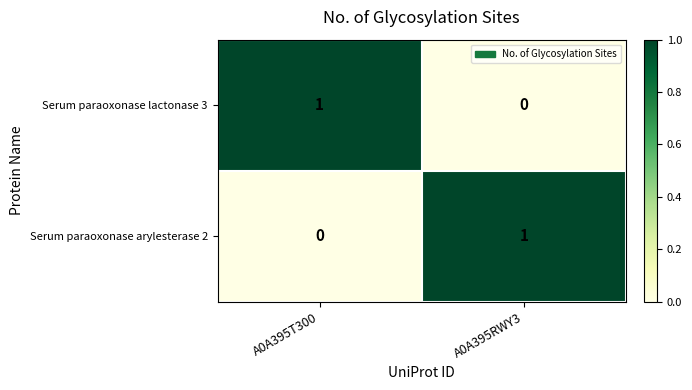

At A0A395RWY3, list the series in order from smallest to largest.

Serum paraoxonase lactonase 3, Serum paraoxonase arylesterase 2